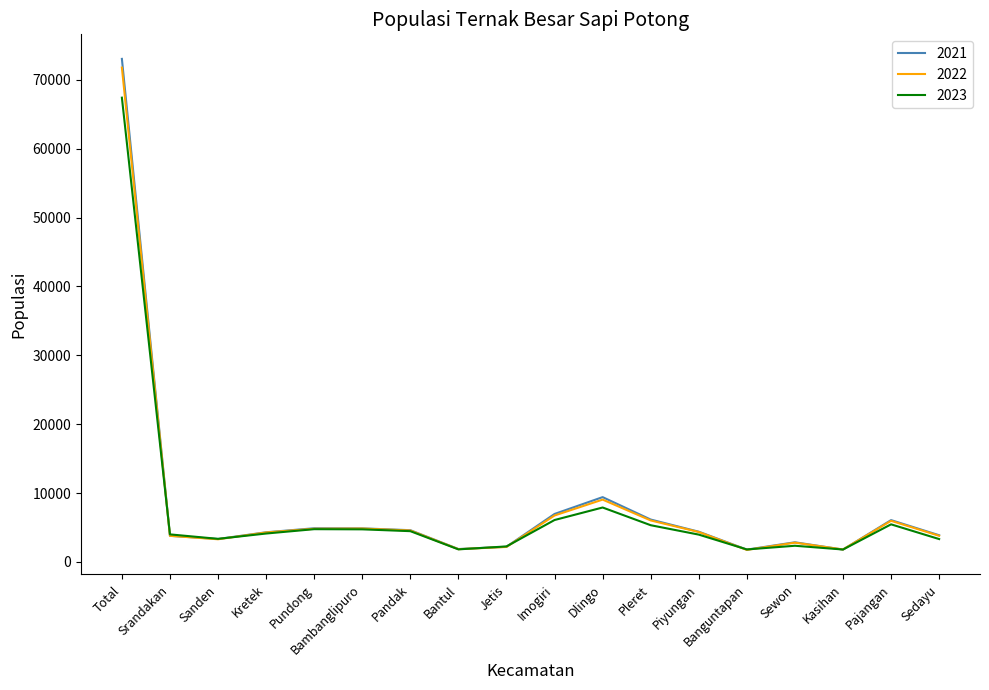

What position from the left is Piyungan?

13